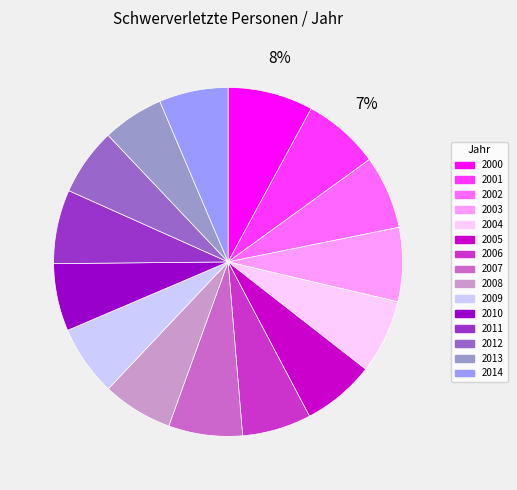

Count the number of slices in the pie.

15